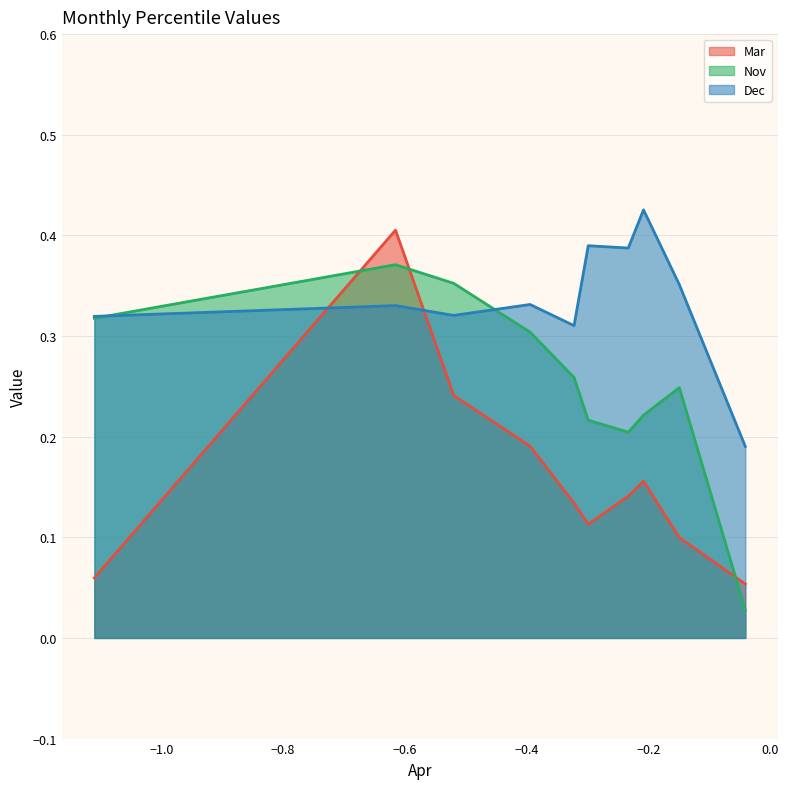

What is the average value of the Mar series?

0.2